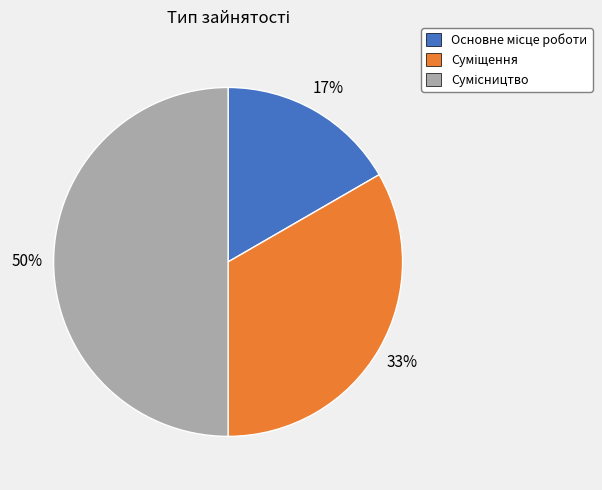

To the nearest percent, what is the difference between the largest and smallest slice percentages?

33%